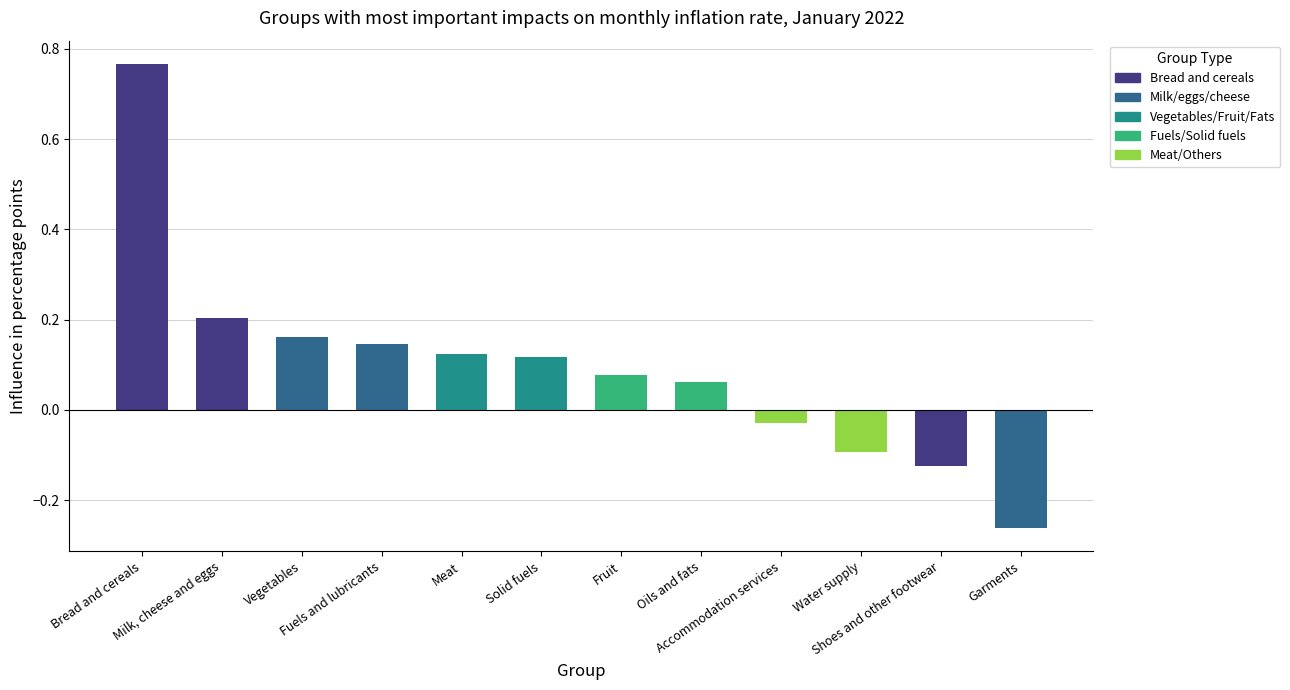

Does the chart contain stacked bars?

No